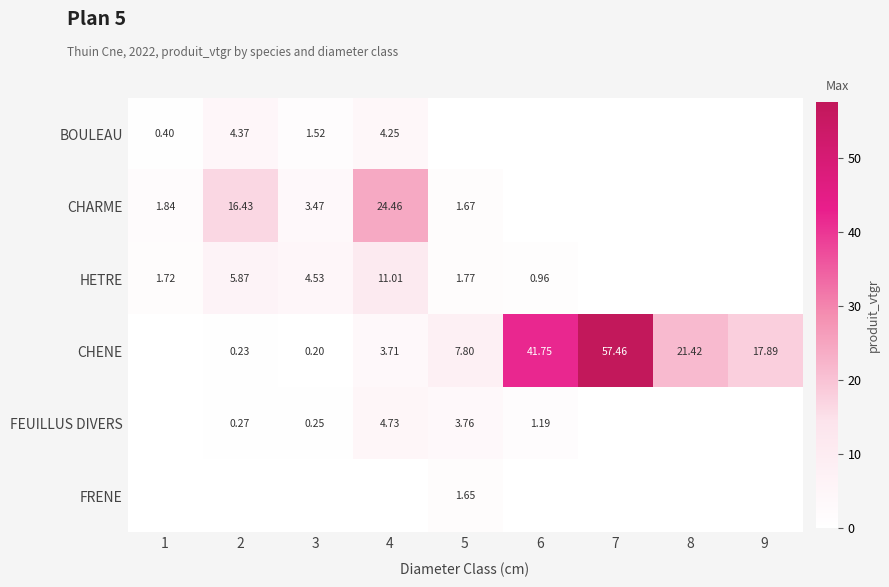

Is the value of CHARME at 1 greater than the value of CHENE at 4?

No